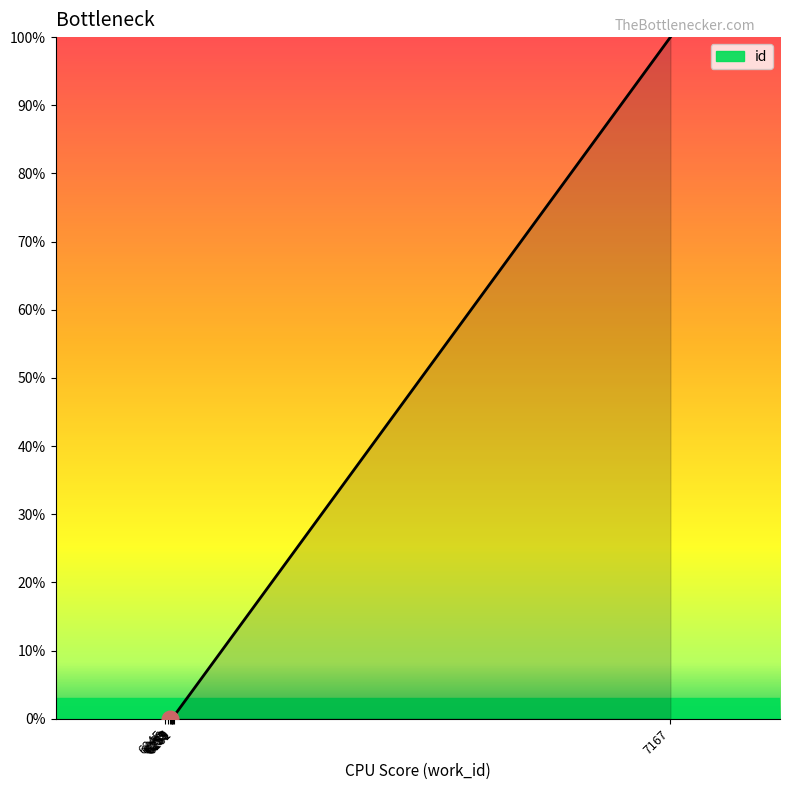

Is it true that the value at 7167 is 100.0?

True